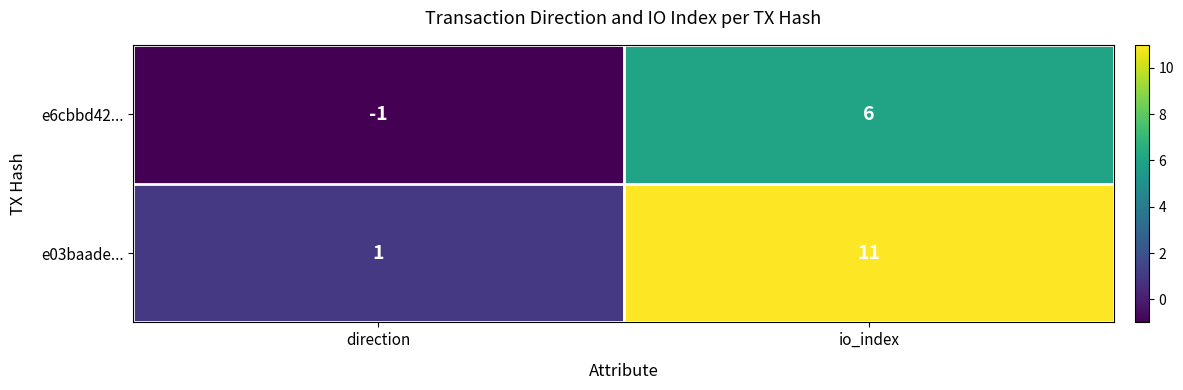

What is the sum of all e03baade... values?

12